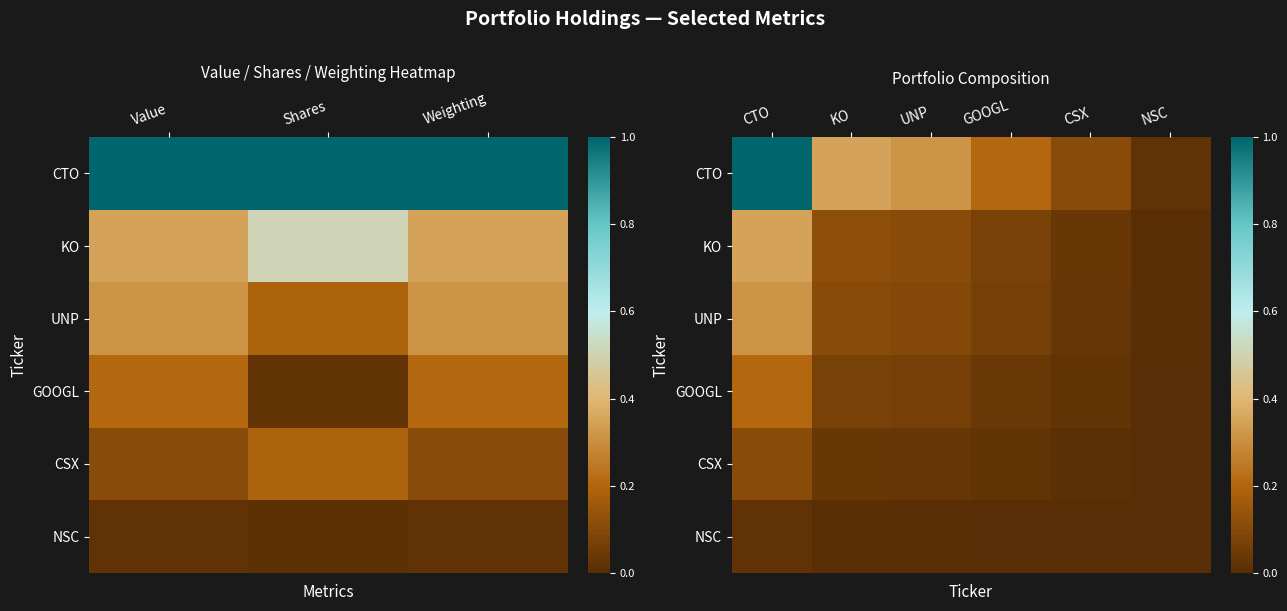

Is the value of CTO at UNP greater than the value of NSC at KO?

Yes